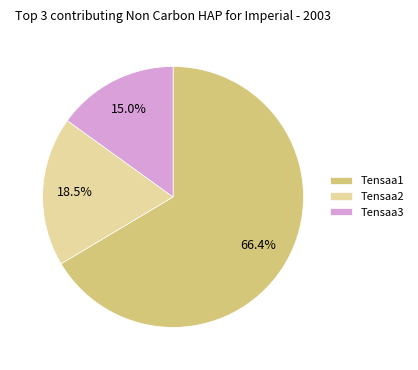

How many slices are in this pie chart?

3